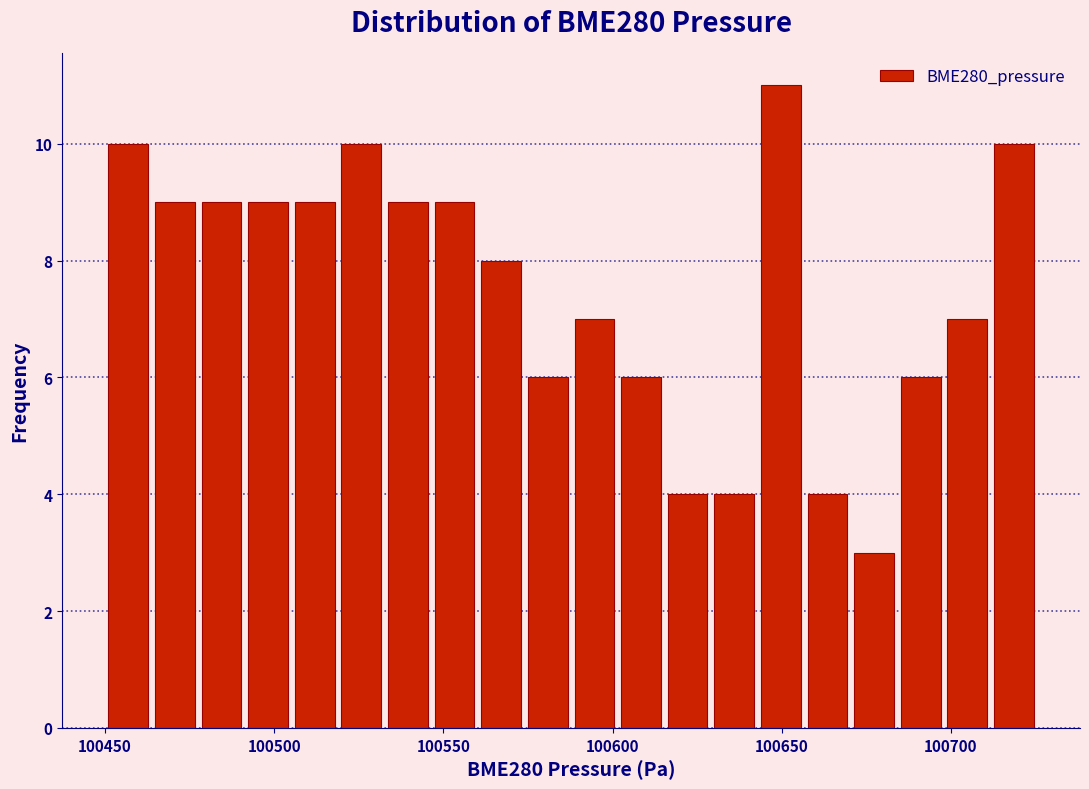

Read against the x-axis, roughly where is the centre of the tallest bar?

100650